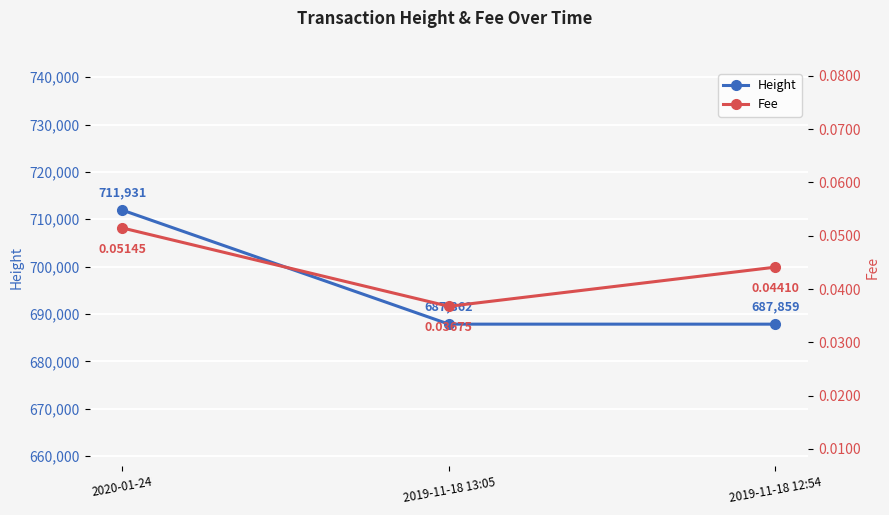

List the series in order of their overall mean, lowest first.

Fee, Height